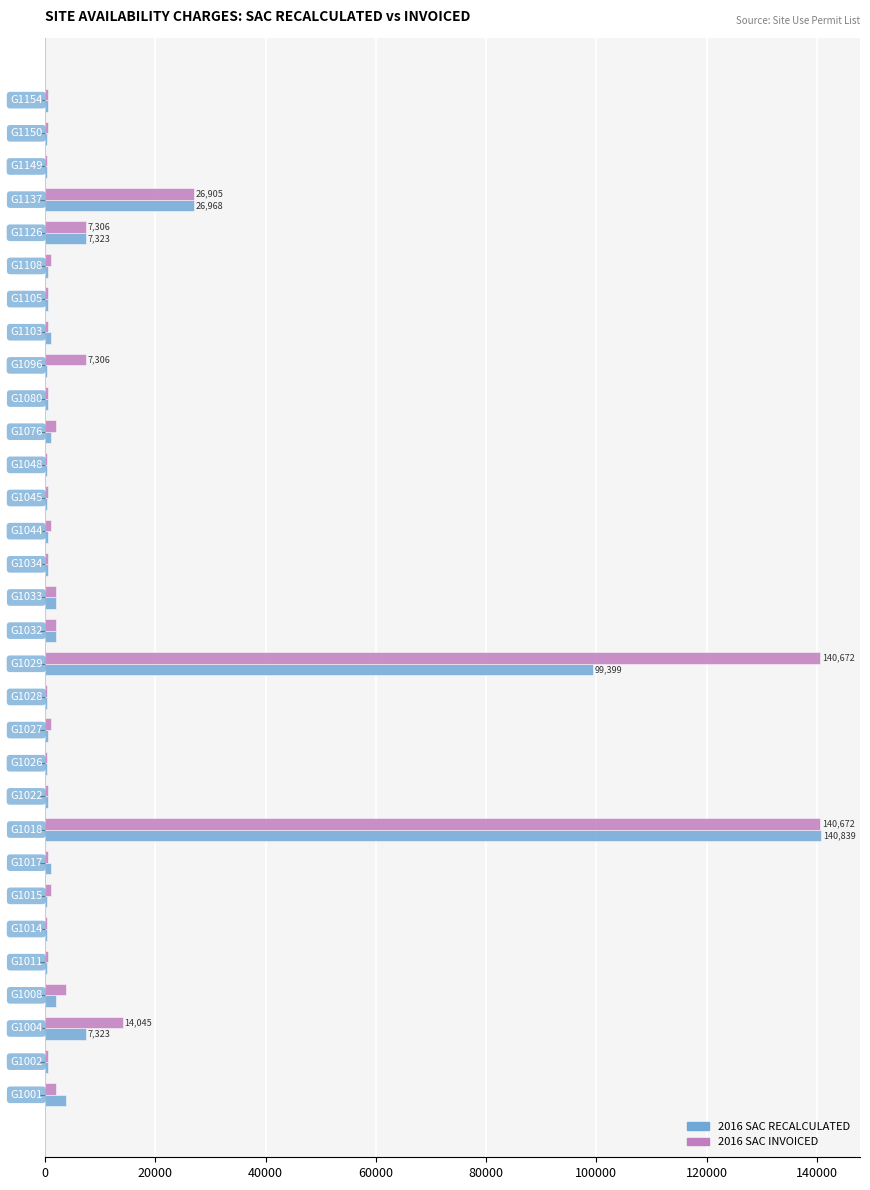

What is the sum of all 2016 SAC INVOICED values?

360091